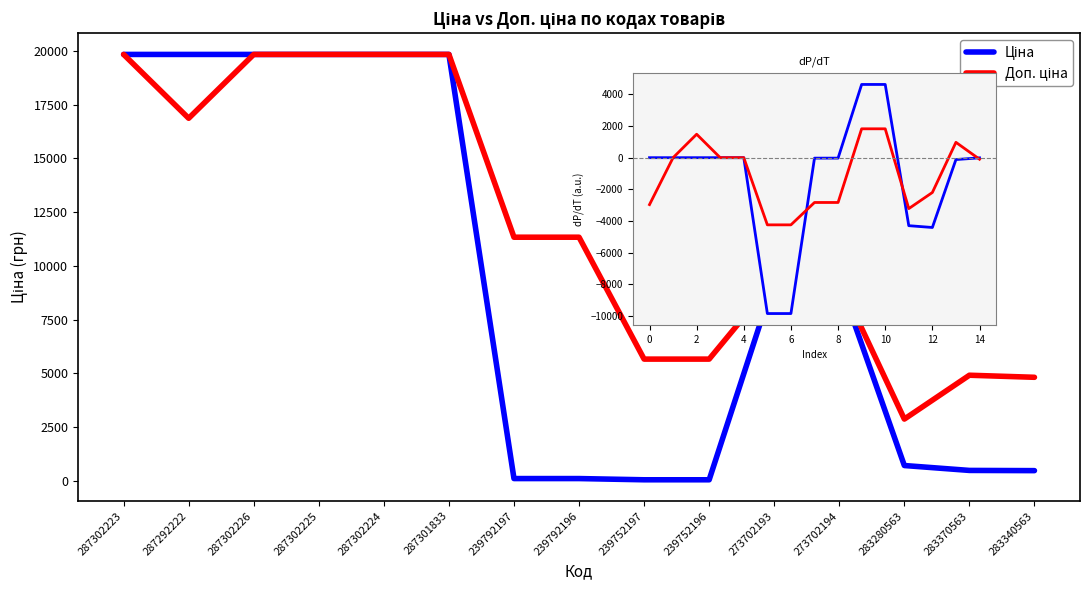

How many lines are shown in the chart?

2